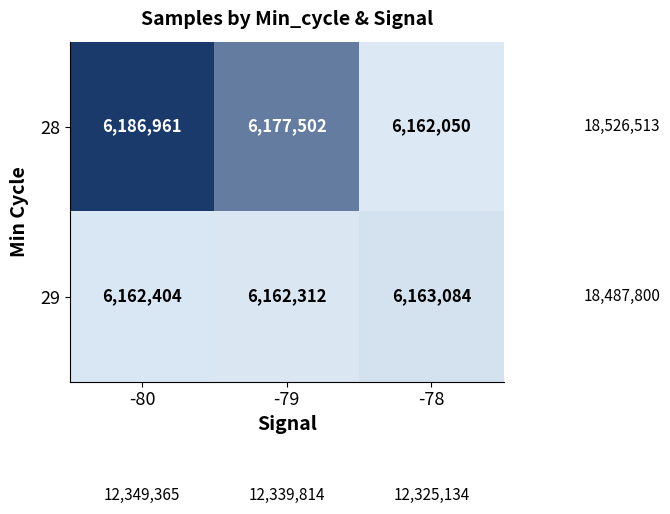

At which category is the sum across all series the highest?

-80